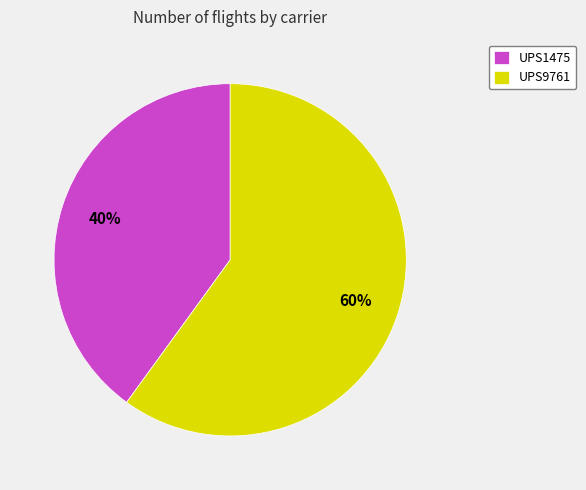

Which category accounts for the majority?

UPS9761